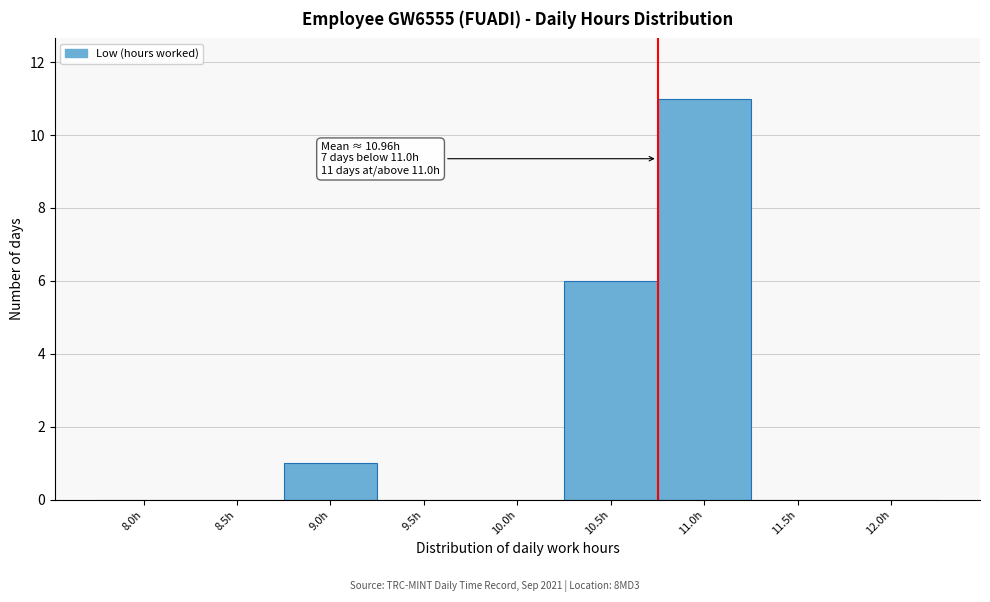

Reading left to right, transcribe all the data shown in this chart.

8.0h=0	8.5h=0	9.0h=1	9.5h=0	10.0h=0	10.5h=6	11.0h=11	11.5h=0	12.0h=0